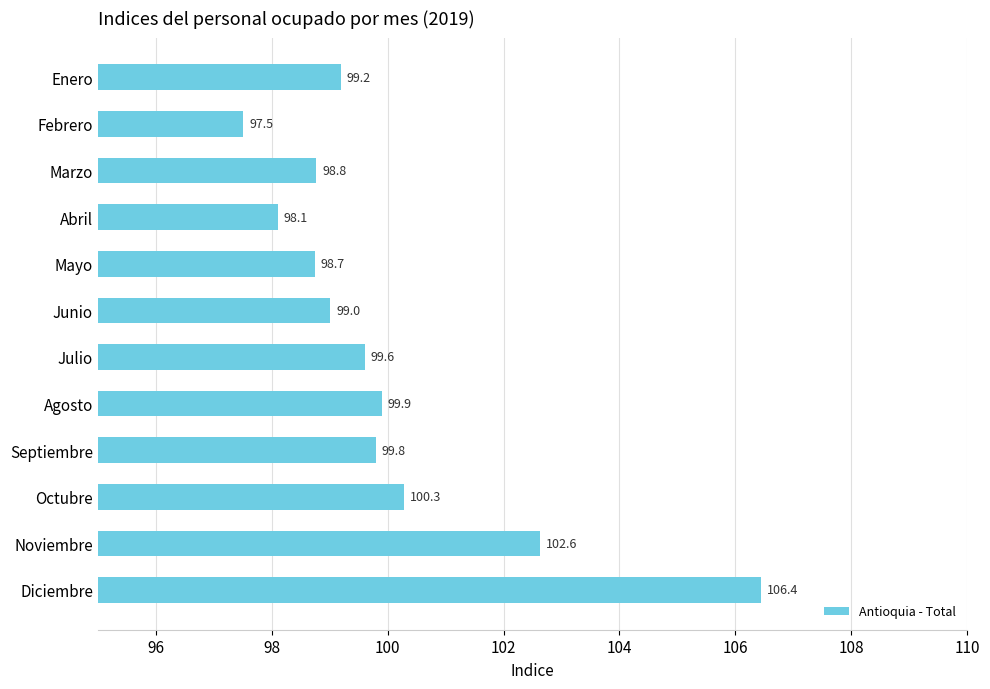

The value at Noviembre is 172.4. True or false?

False